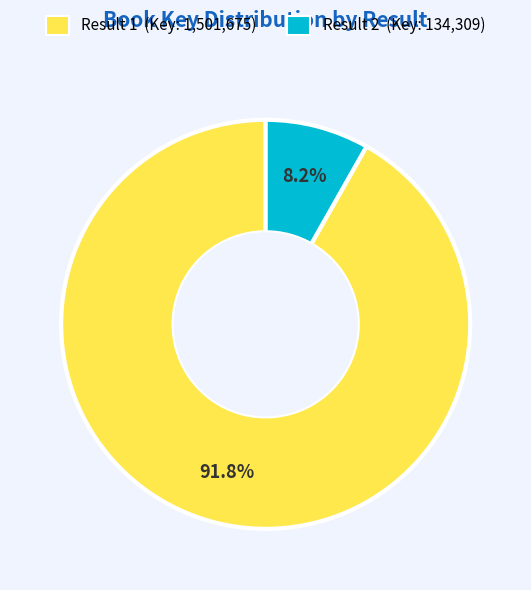

Count the number of slices in the pie.

2